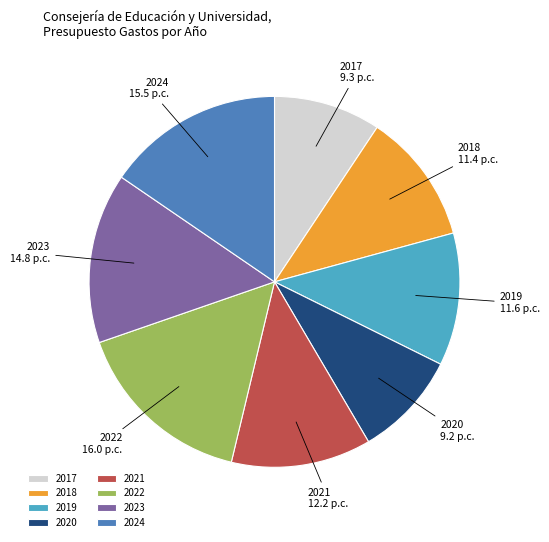

Does 2023 account for over 50% of the chart?

No